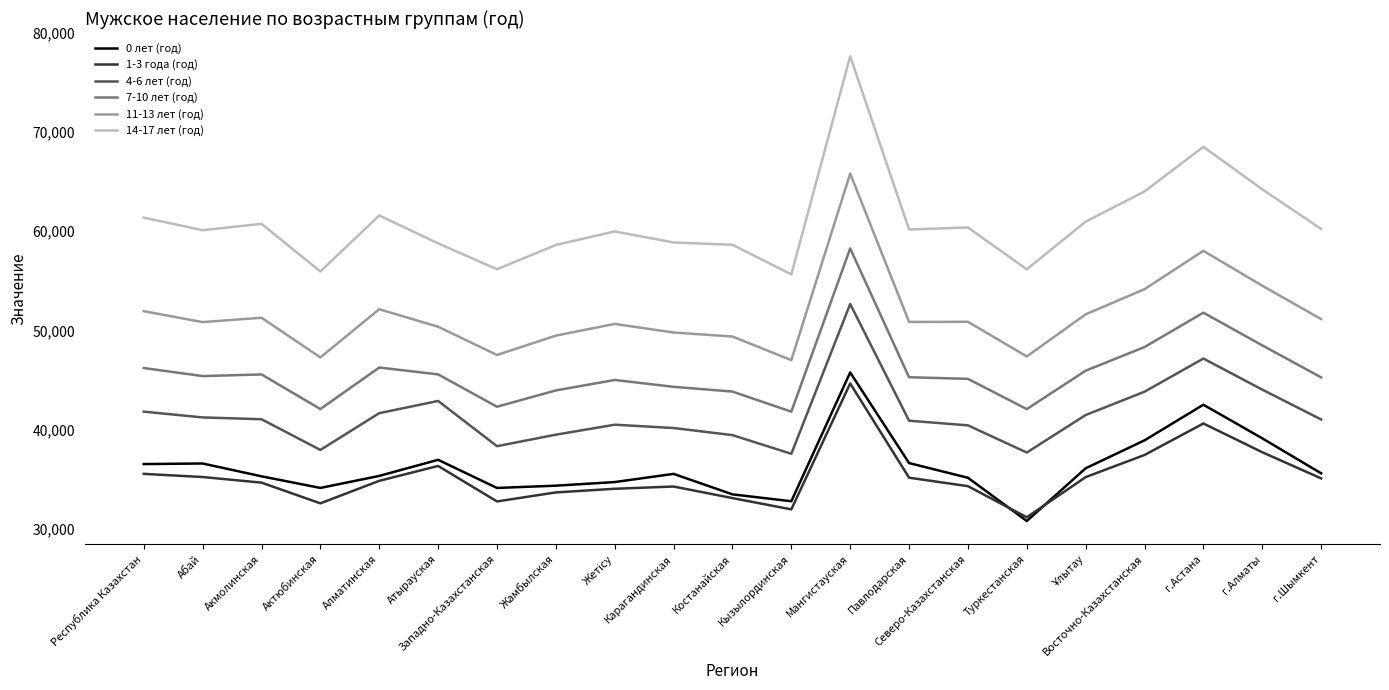

What is the minimum value for 1-3 года (год)?

31135